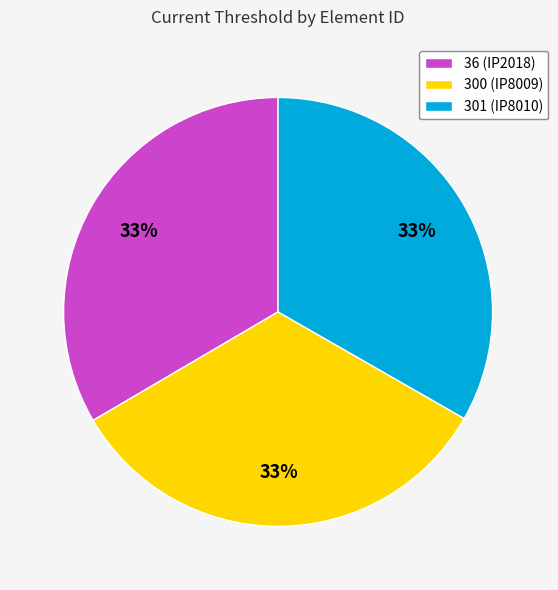

The 36 (IP2018) slice represents 46% of the pie. True or false?

False